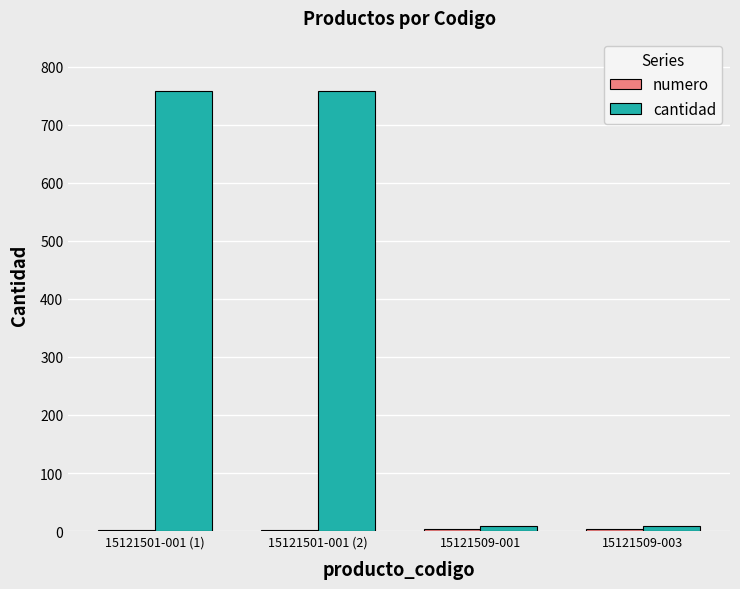

What is the greatest value displayed?

759